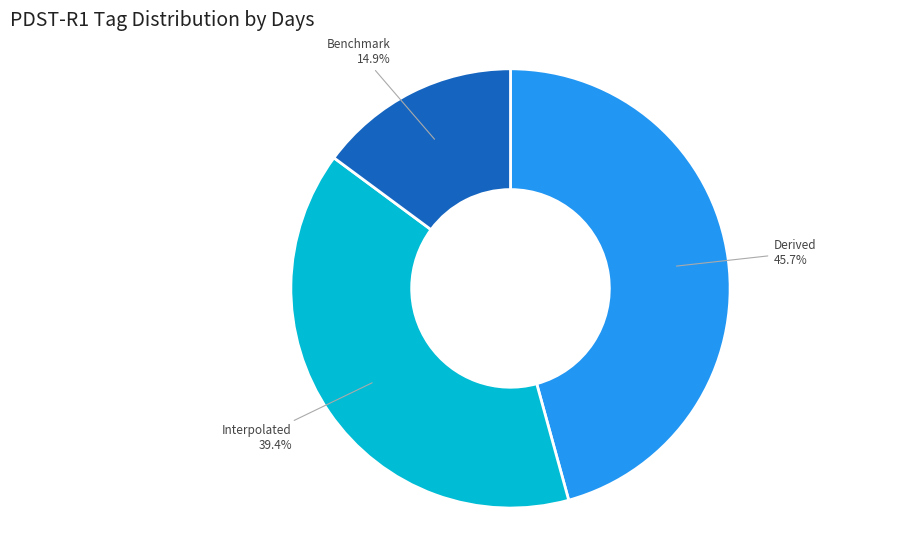

Is there any slice that represents more than half of the pie?

No